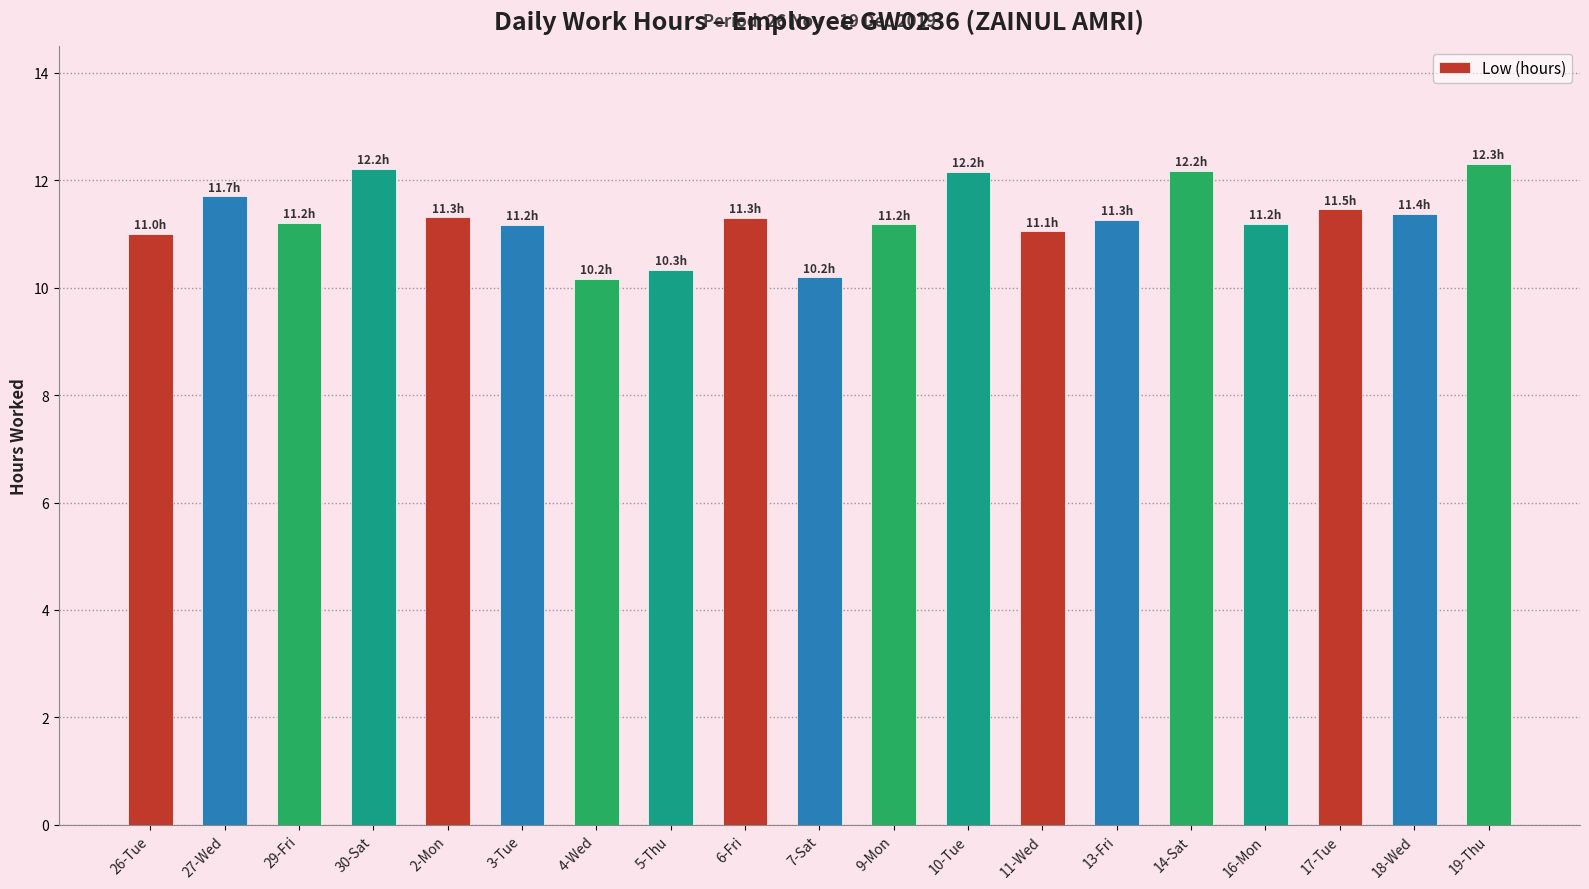

Between 10-Tue and 18-Wed, which is larger?

10-Tue